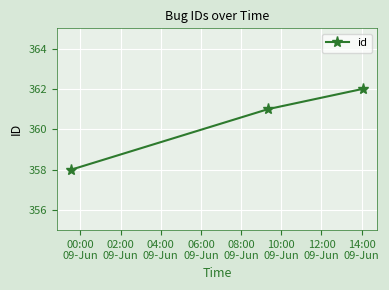

What is the maximum value shown in the chart?

362